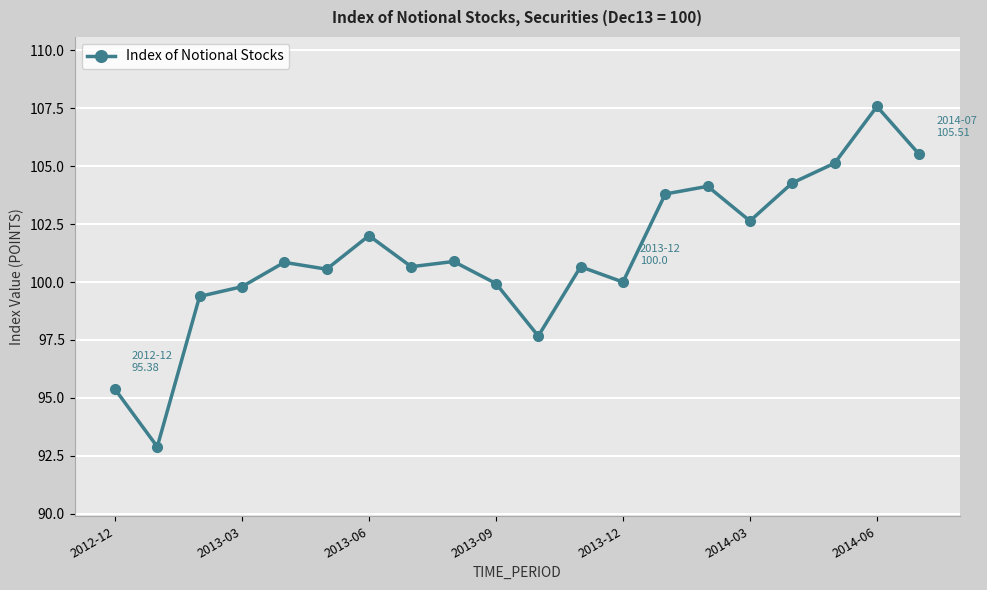

What is the difference between the maximum and minimum values?

14.7